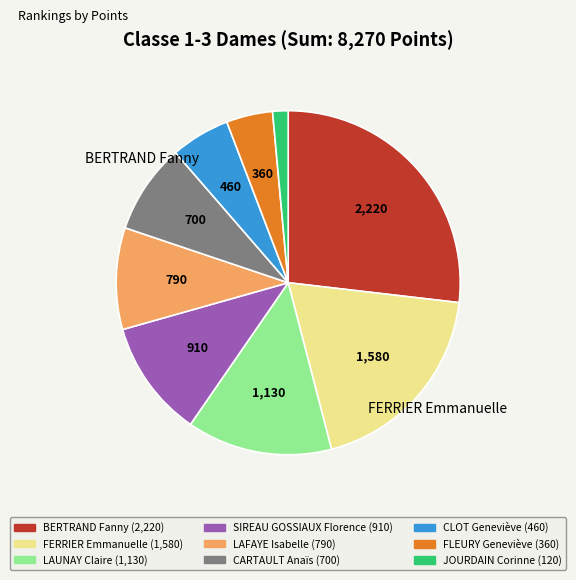

Is there a majority slice in this chart?

No